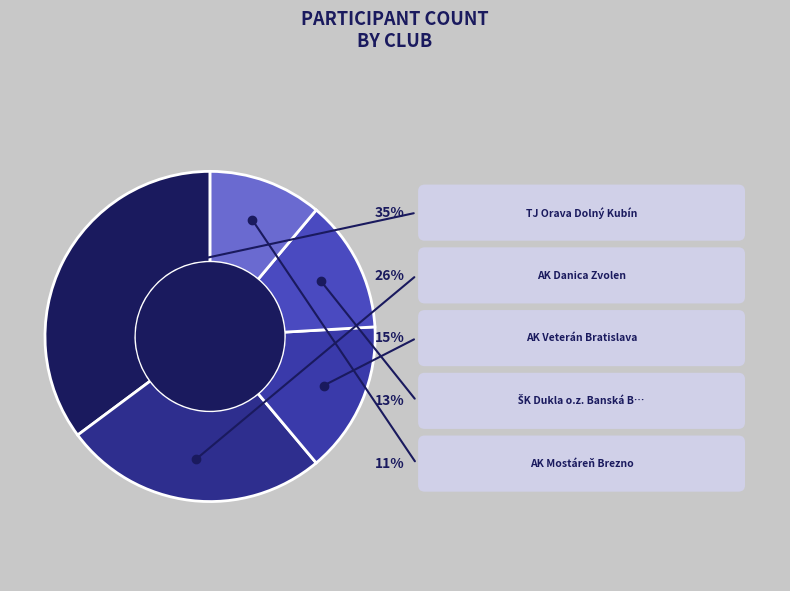

To the nearest percent, what is the combined percentage of ŠK Dukla o.z. Banská Bystrica and AK Mostáreň Brezno?

24%